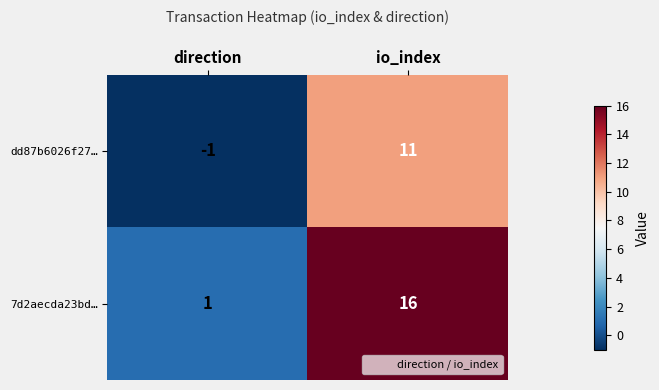

Reading left to right, transcribe all the data shown in this chart.

dd87b6026f27…: -1	11
7d2aecda23bd…: 1	16